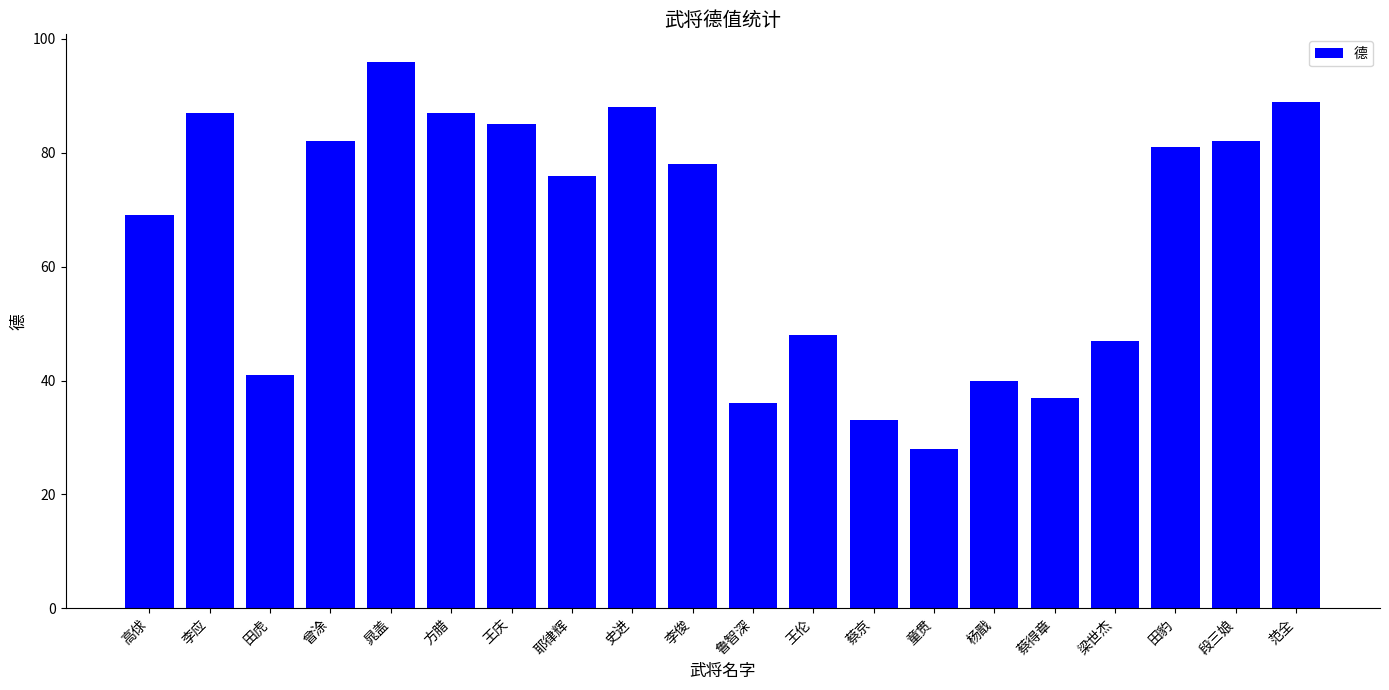

What is the sum of all values?

1310